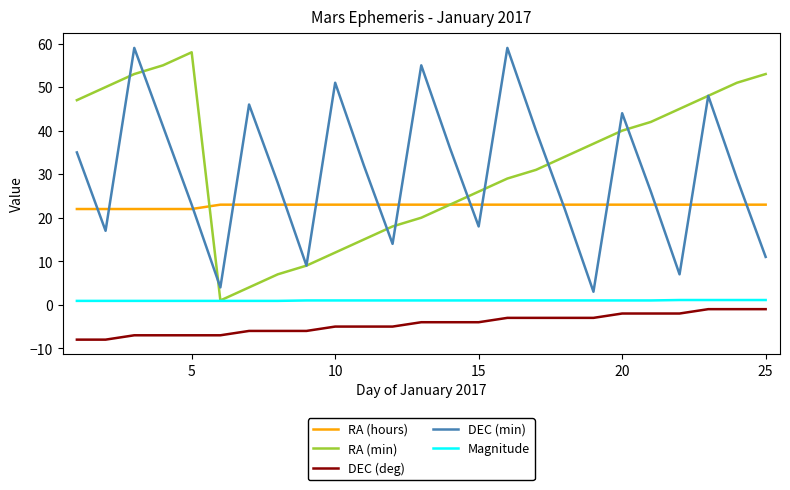

What is the maximum value for DEC (min)?

59.0